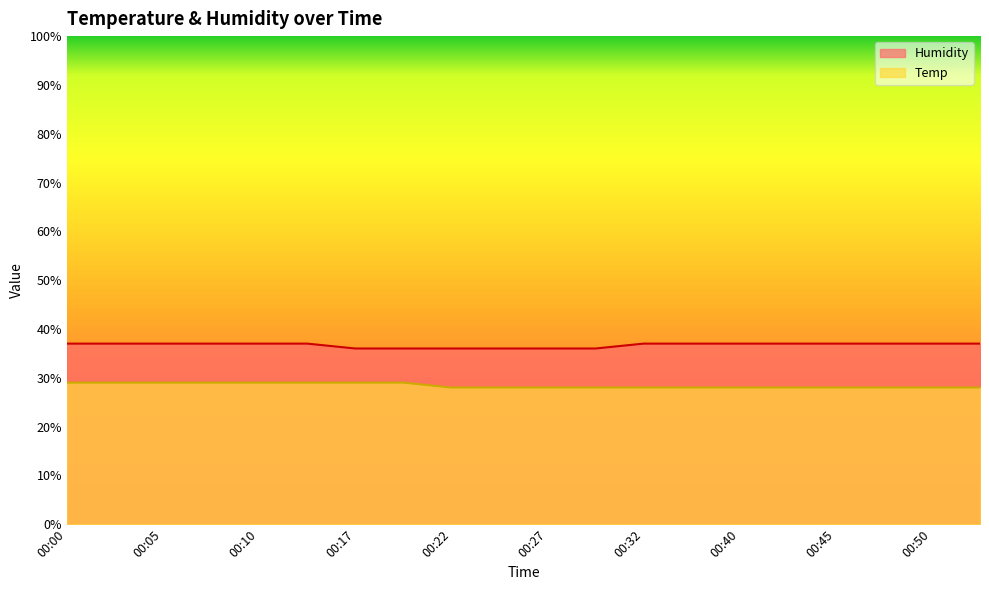

The Temp series shows 10 at 00:47. True or false?

False